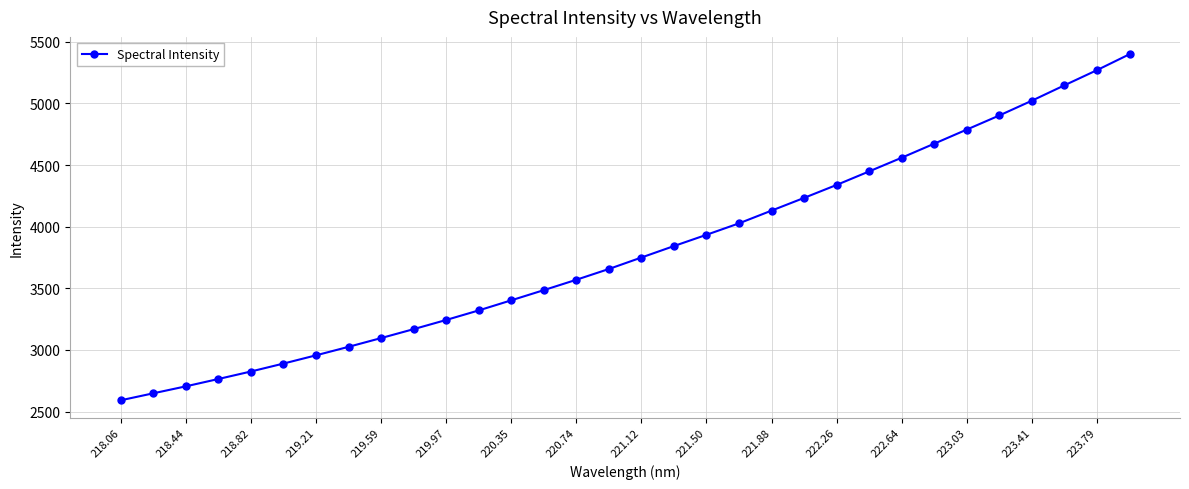

What is the average value?

3806.6